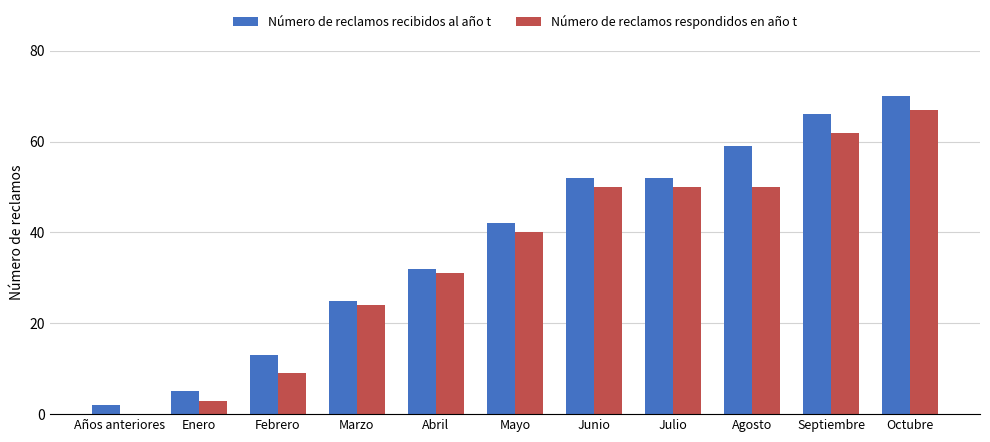

Which series has the largest total across all categories?

Número de reclamos recibidos al año t